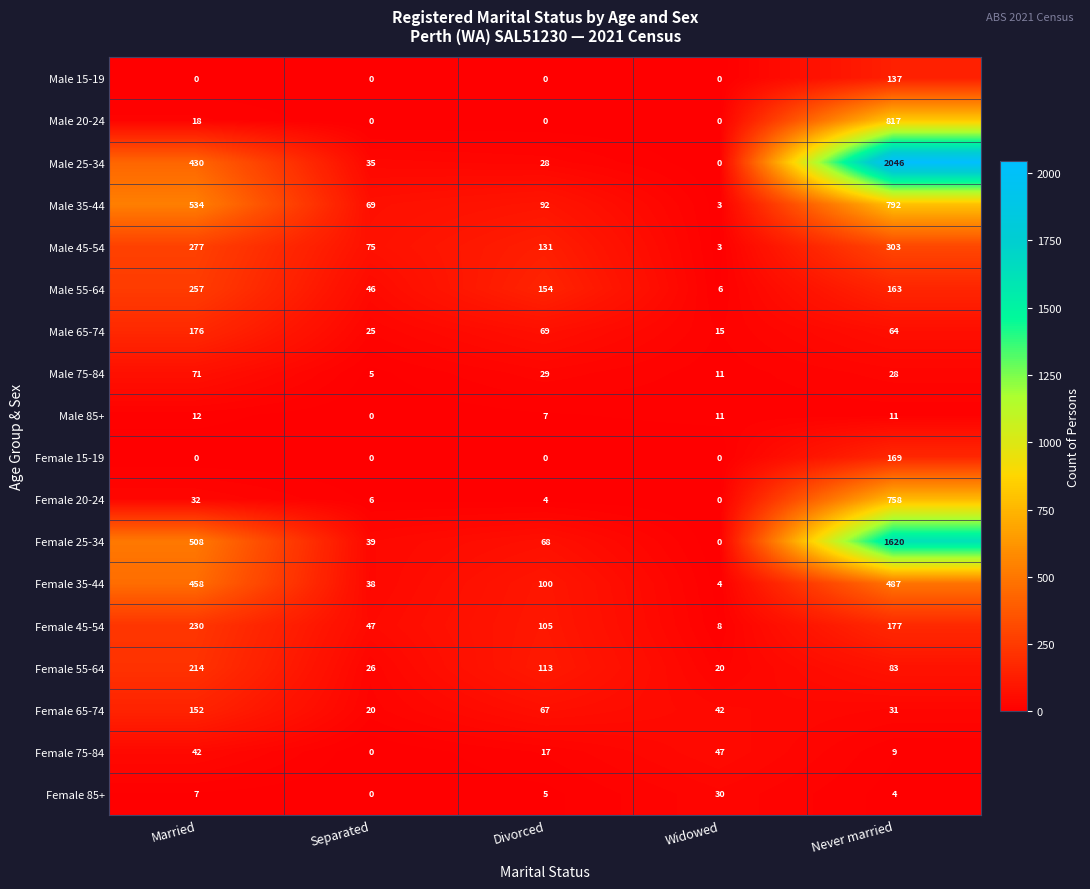

What is the greatest value displayed?

2046